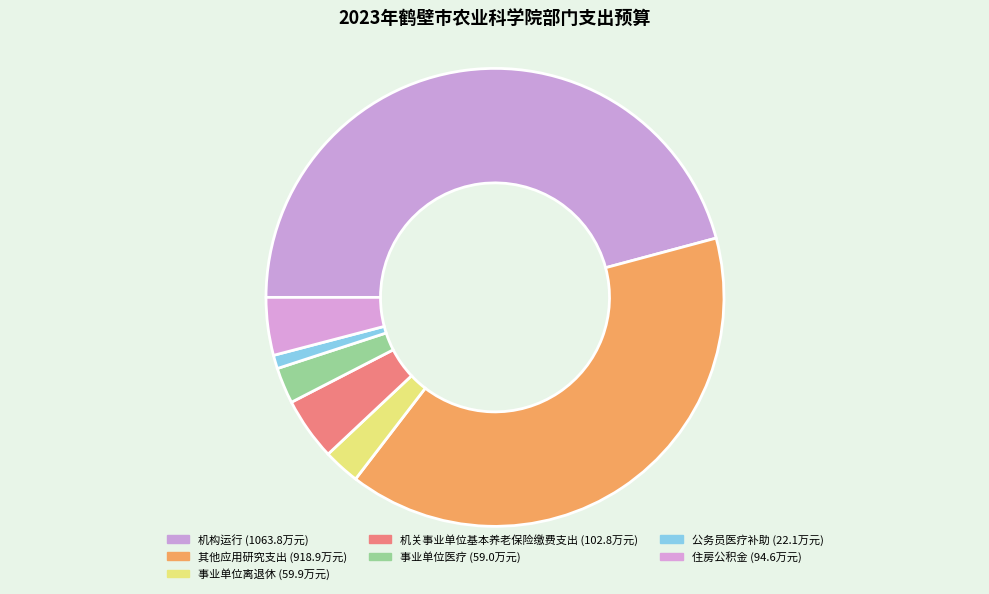

The 机构运行 slice represents 56% of the pie. True or false?

False